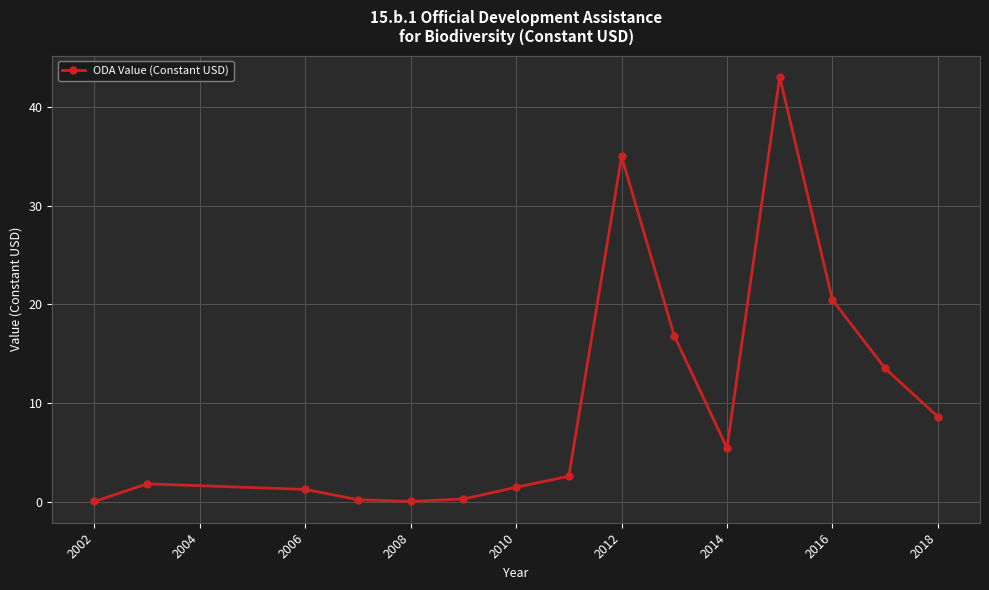

True or false: the data has more than 1 interior local peaks.

True